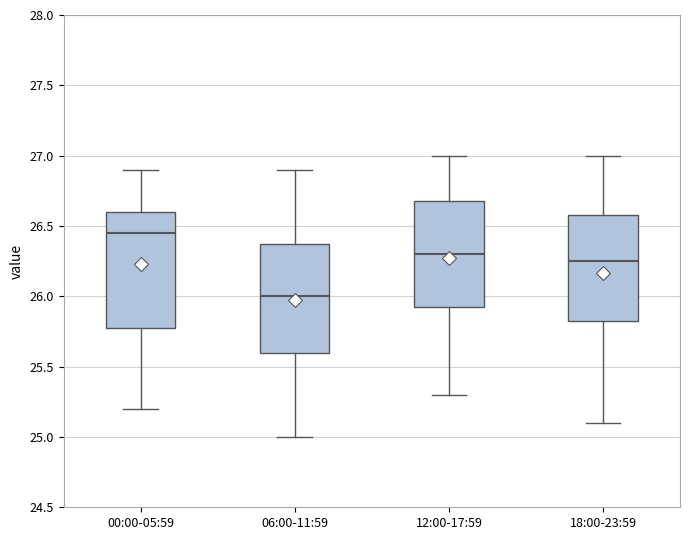

Where is the upper edge of the box for 06:00-11:59 on the y-axis? The values are not printed on the chart, so give them approximately, as read against the axis.

26.40